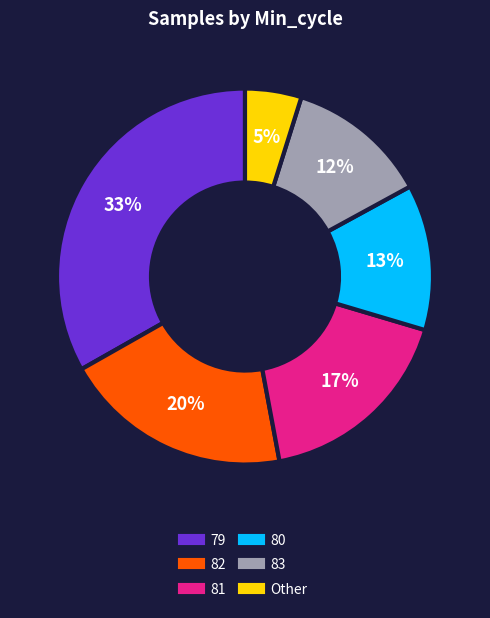

To the nearest percent, what is the average slice percentage?

17%